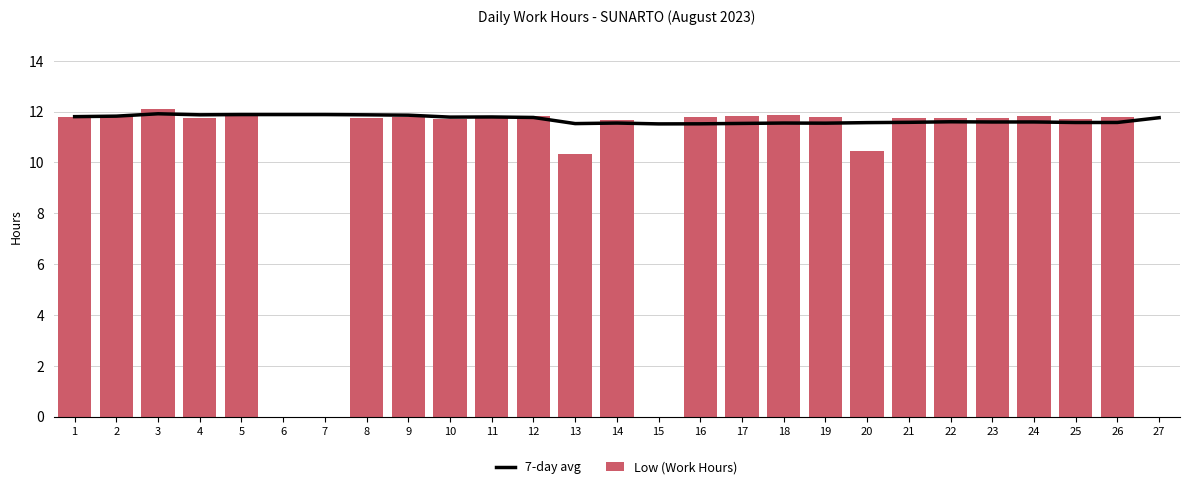

What is the value of the 7-day avg bar at the 14th from the left?

11.5